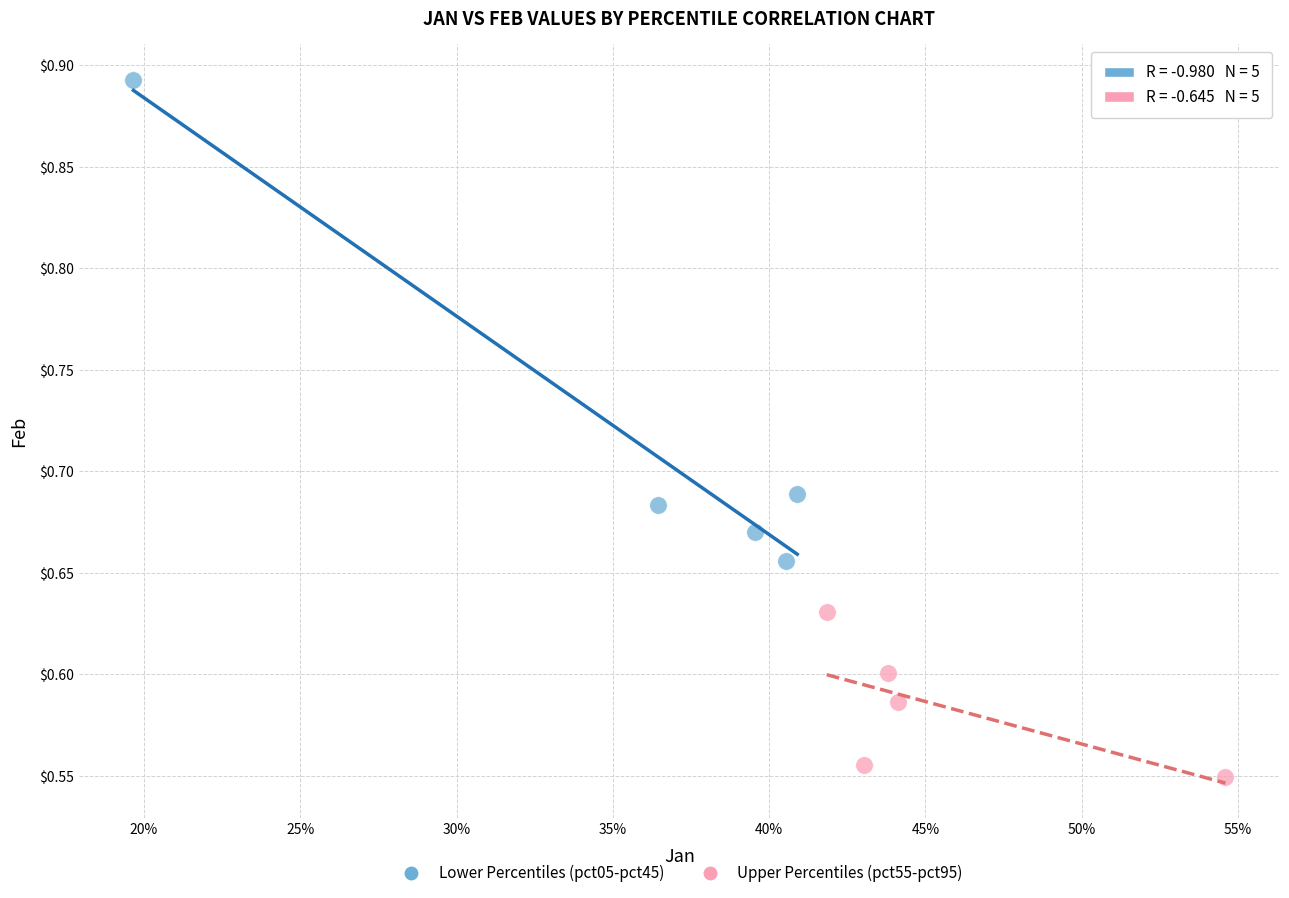

Which series has the largest Y range (max minus min)?

Lower Percentiles (pct05-pct45)